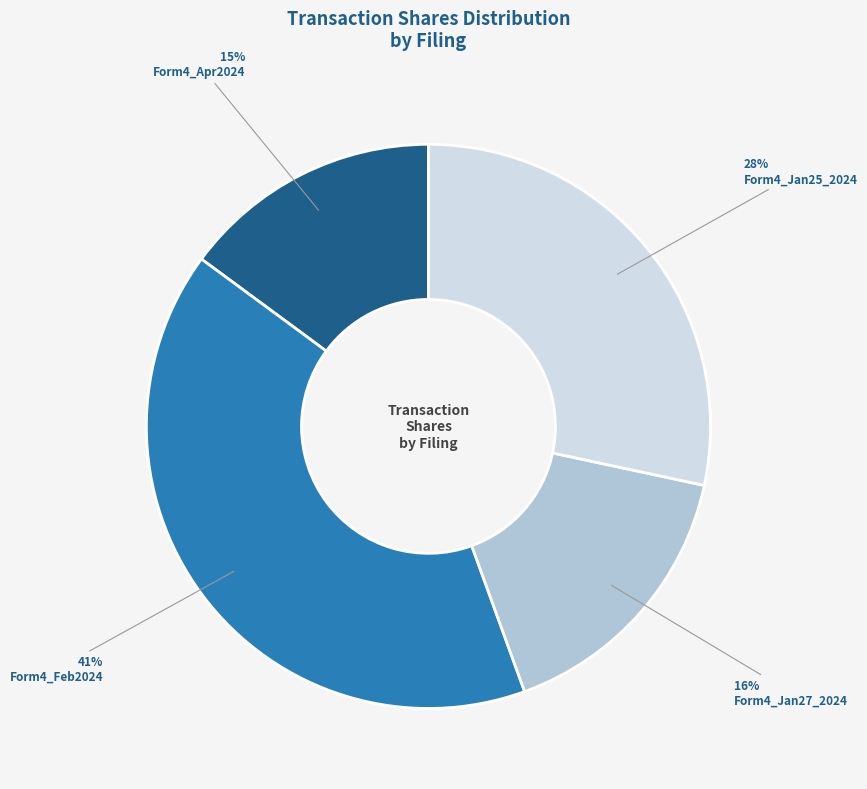

Which has a higher value, Form4_Jan27_2024 or Form4_Feb2024?

Form4_Feb2024